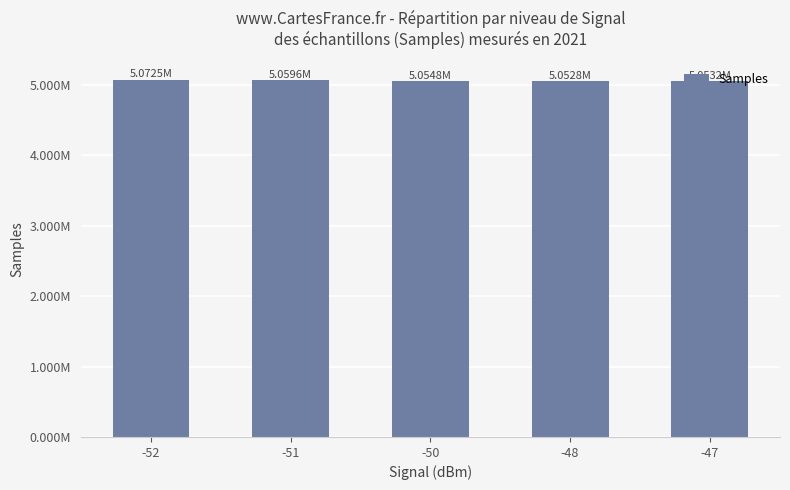

Which category has the lowest value across all series?

-48